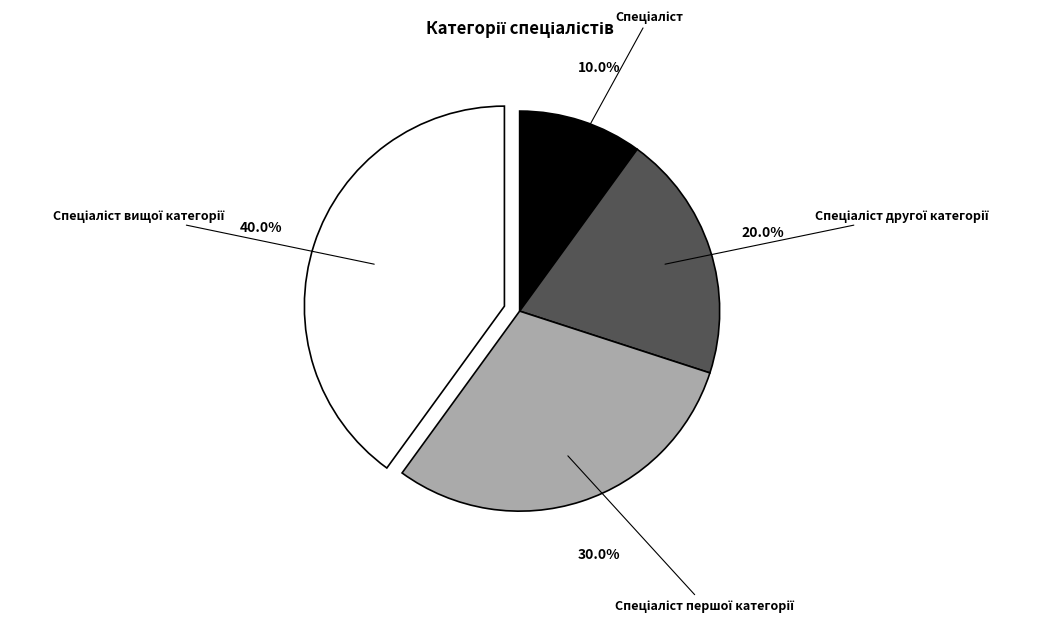

Is there a majority slice in this chart?

No